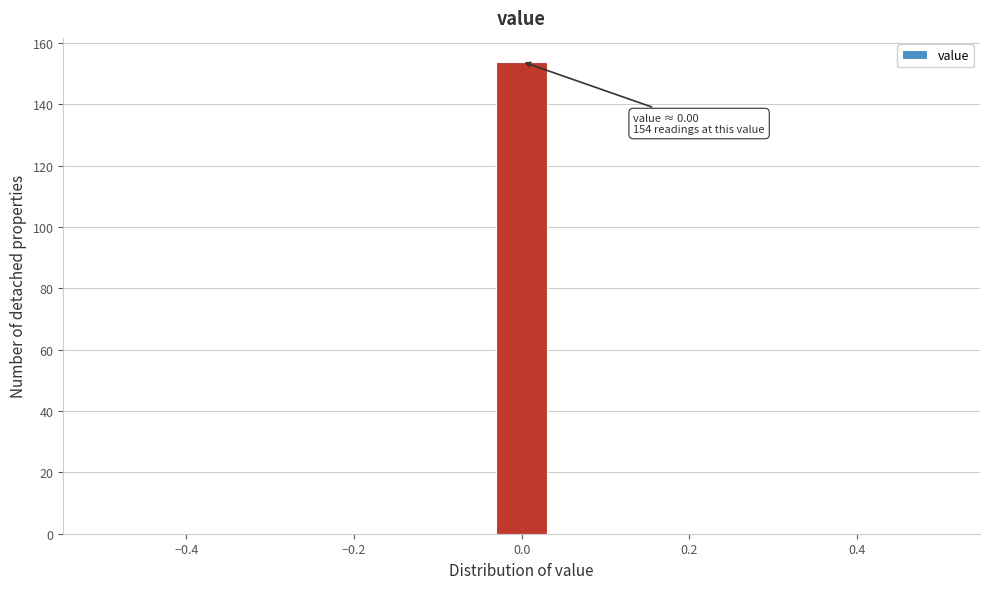

Read against the x-axis, roughly where is the centre of the tallest bar?

0.00